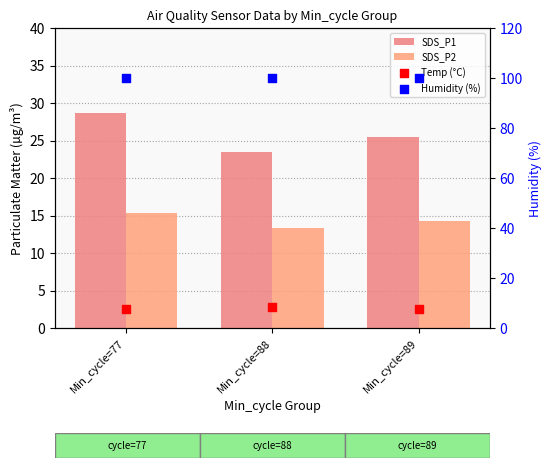

Which series reaches the minimum Y coordinate?

Temp (°C)